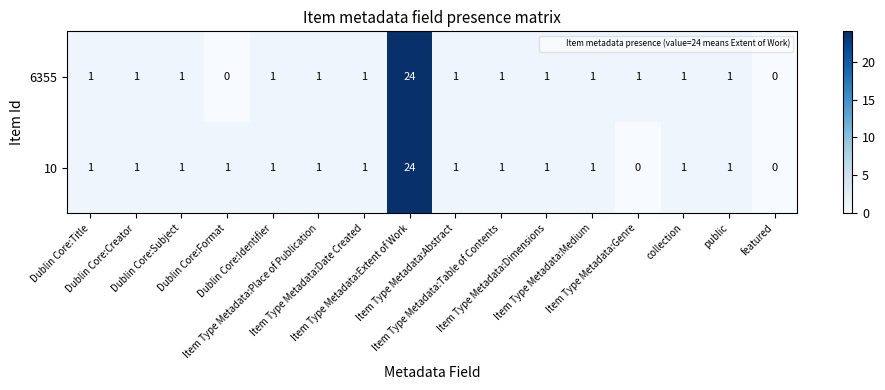

At how many categories does at least one series exceed 23?

1